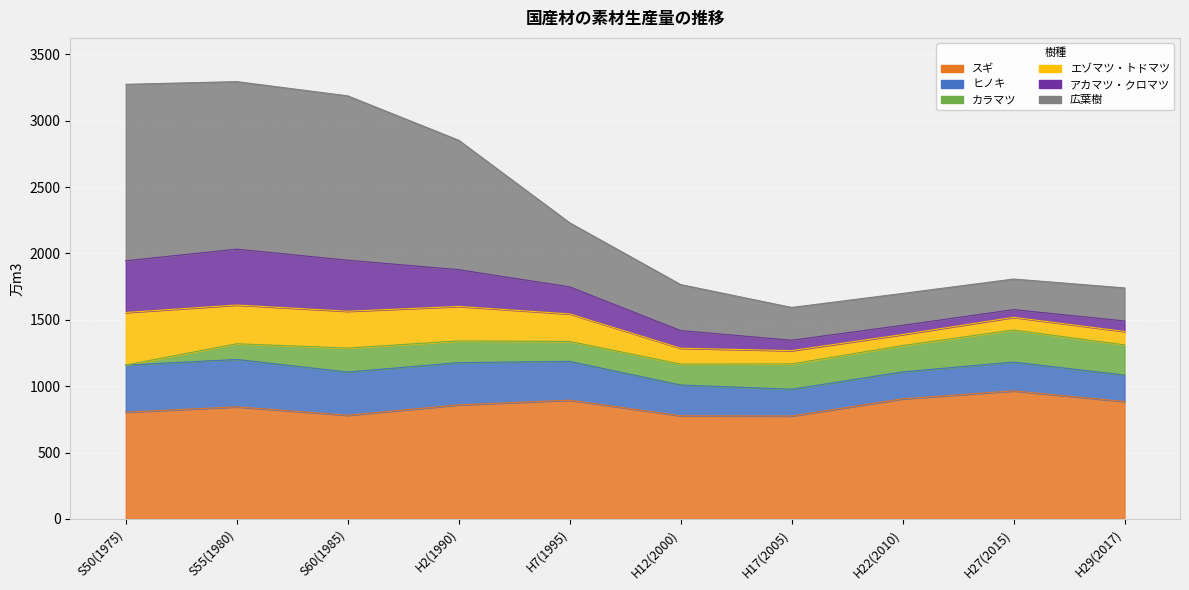

What is the sum of all スギ values?

8492.1